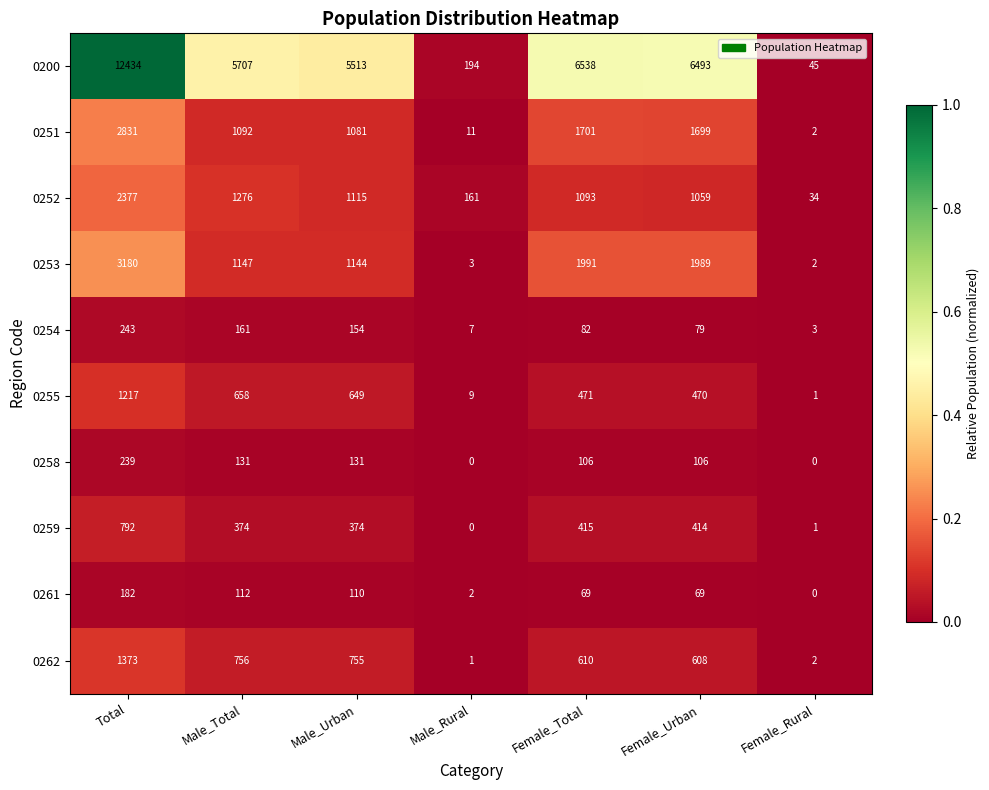

Rank the series by their maximum value, from highest to lowest.

0200, 0253, 0251, 0252, 0262, 0255, 0259, 0254, 0258, 0261